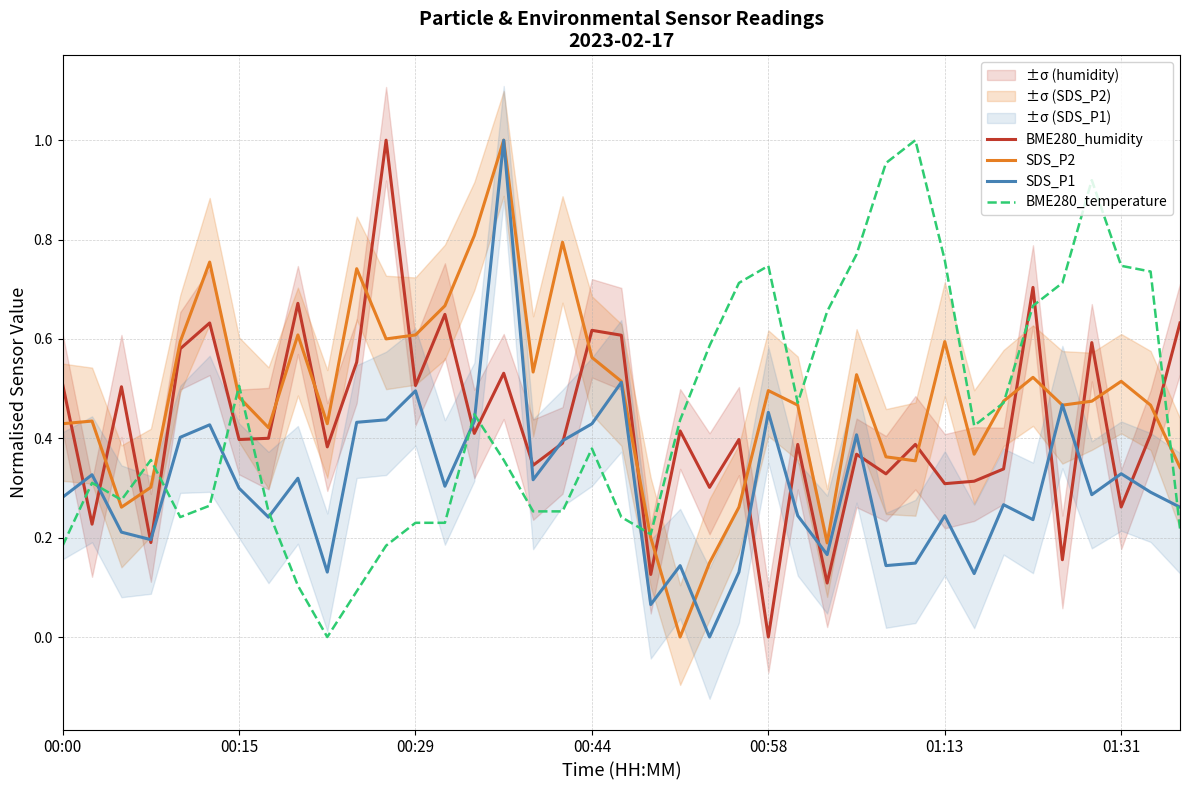

How many times do SDS_P1 and BME280_temperature cross each other?

8